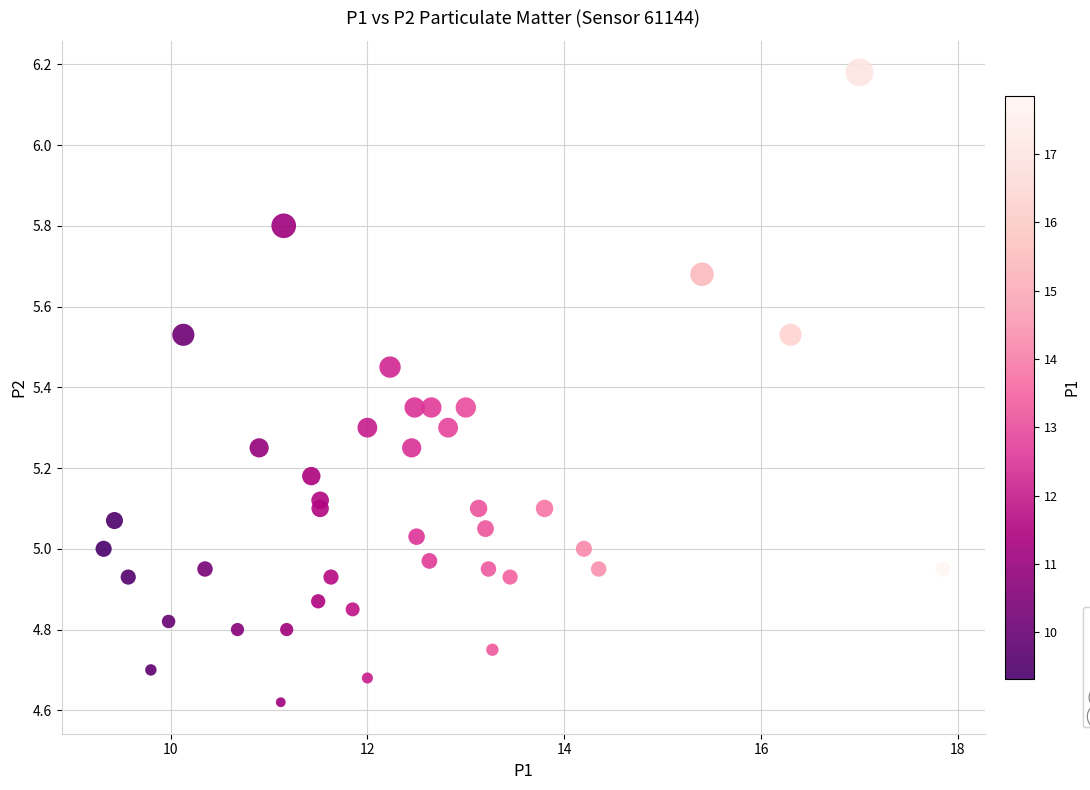

What is the range of X values (max minus min)?

8.5